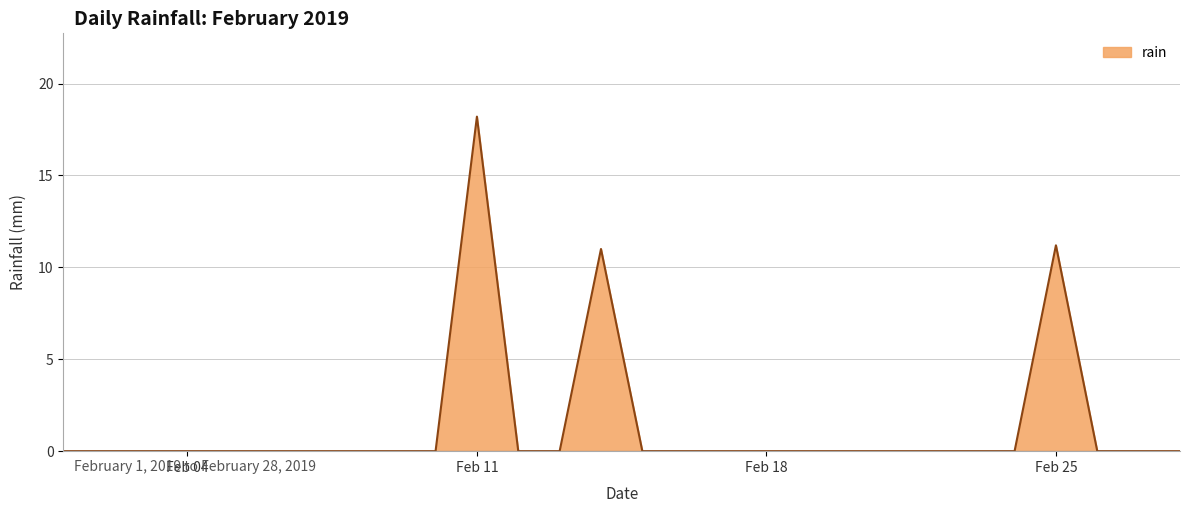

True or false: the data has more than 0 interior local peaks.

True